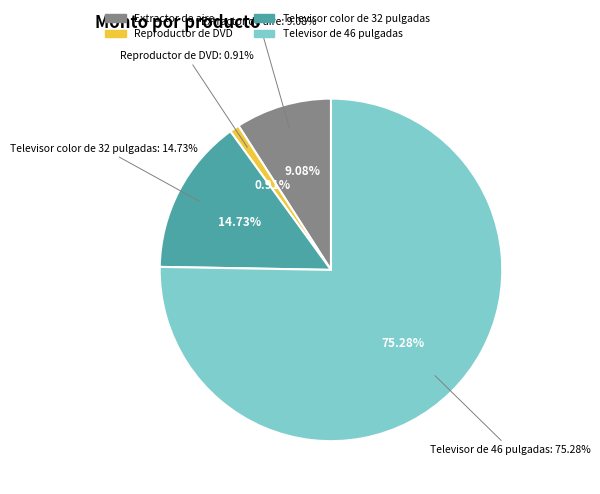

What portion of the pie excludes Televisor color de 32 pulgadas?

85.3%